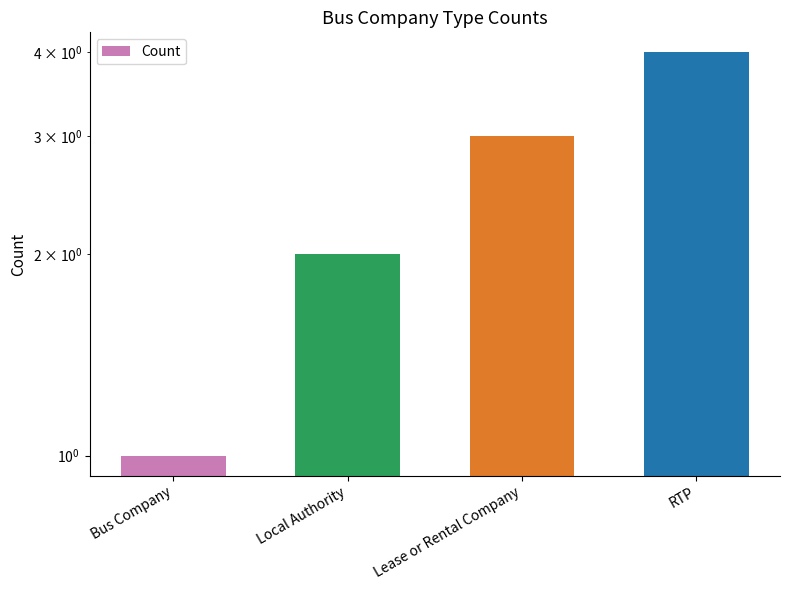

What is the value of the 2nd bar from the left?

2